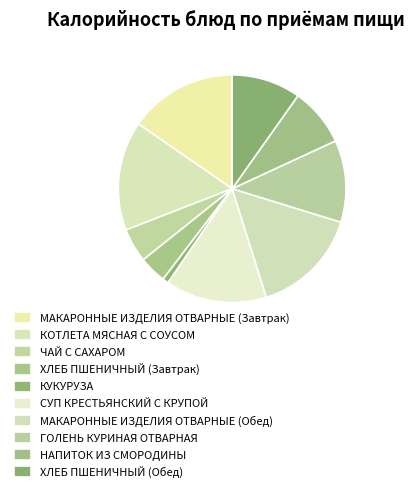

True or false: КОТЛЕТА МЯСНАЯ С СОУСОМ accounts for 25% of the total.

False